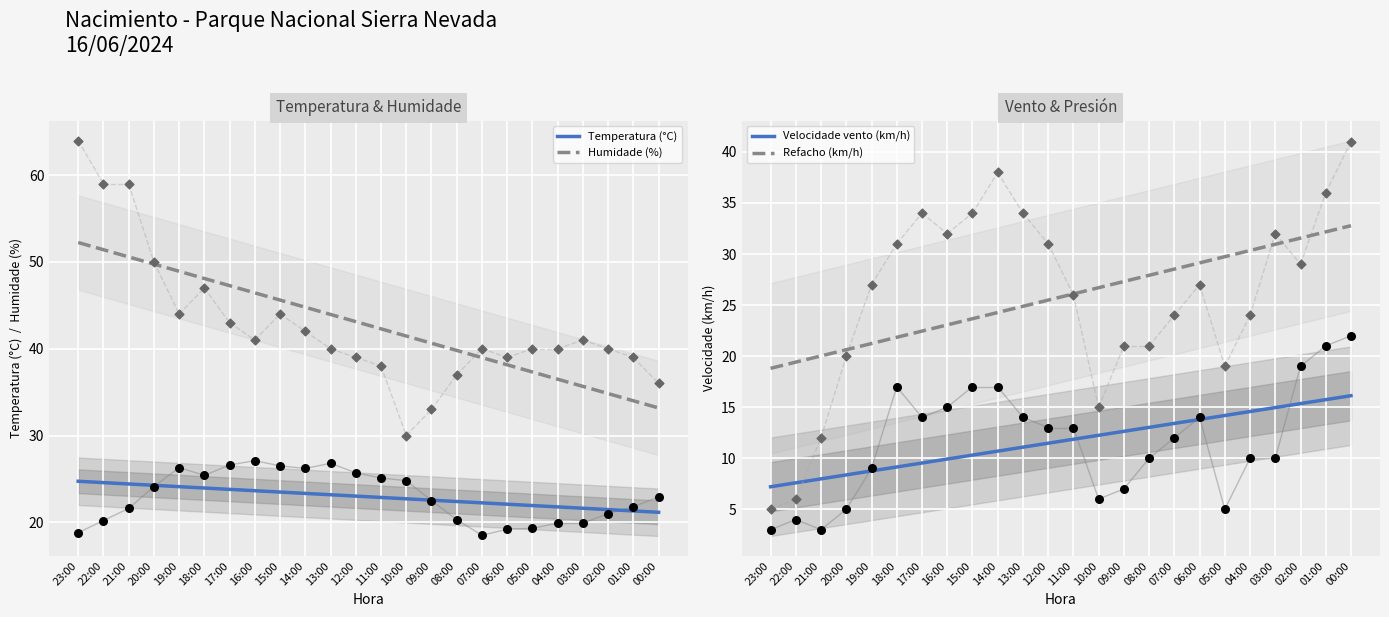

Which series has the widest spread of Y values?

Humidade (%)